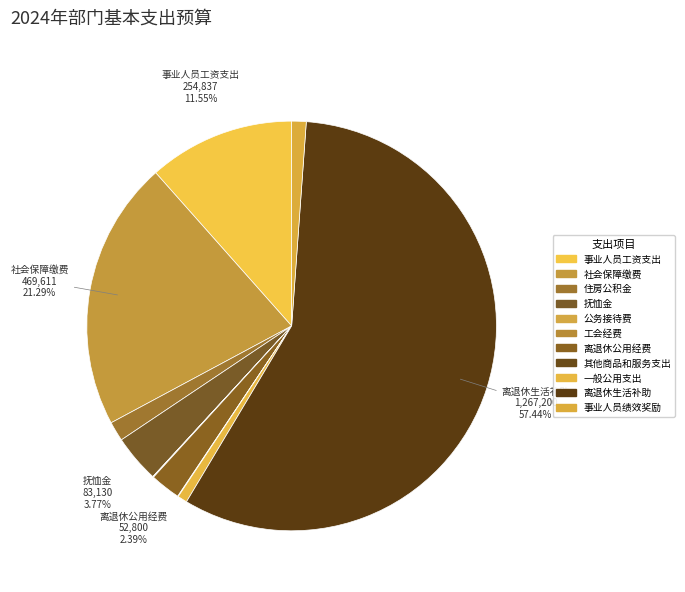

Is there a majority slice in this chart?

Yes